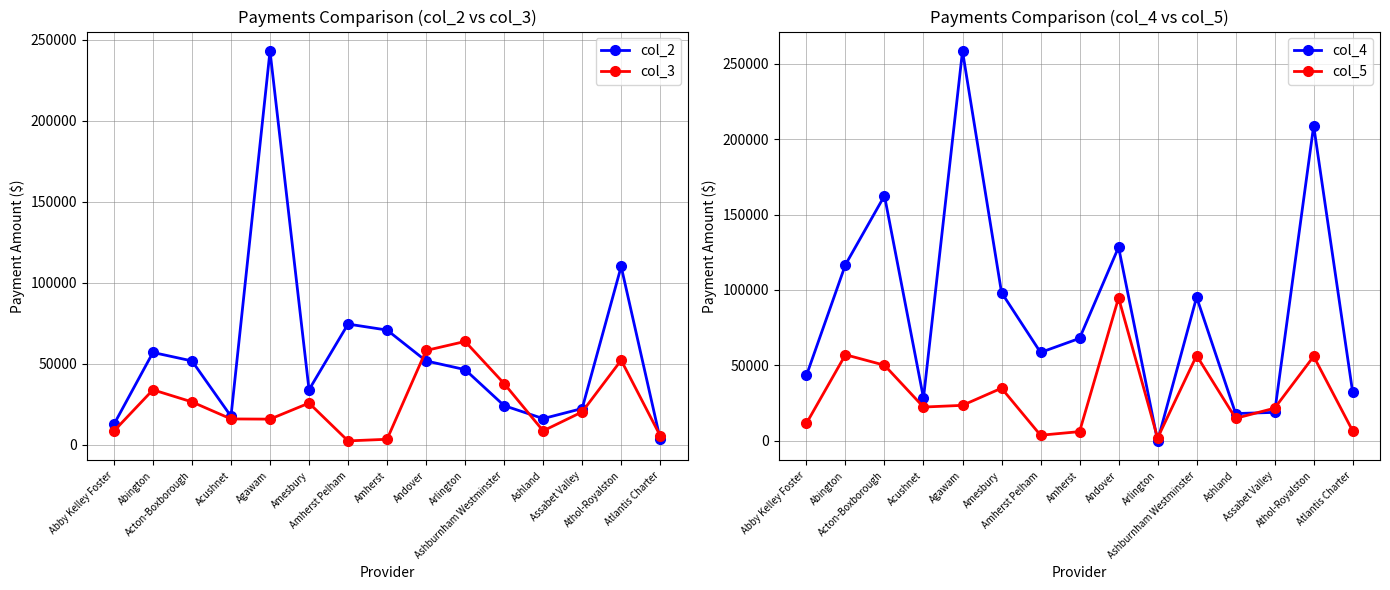

Reading left to right, transcribe all the data shown in this chart.

col_2: 12609	56992	51763	17593	243065	33975	74520	70820	51772	46399	24177	16162	22380	110062	3462
col_3: 8488	33935	26464	15960	15833	25753	2400	3405	58219	63793	37792	8600	20290	52212	5605
col_4: 43364	116763	162444	28371	258332	98297	58616	67952	128359	0	95212	18109	18905	208832	32111
col_5: 11635	57103	50153	22419	23565	34931	3741	6147	94789	1919	56552	14942	21701	56018	6605